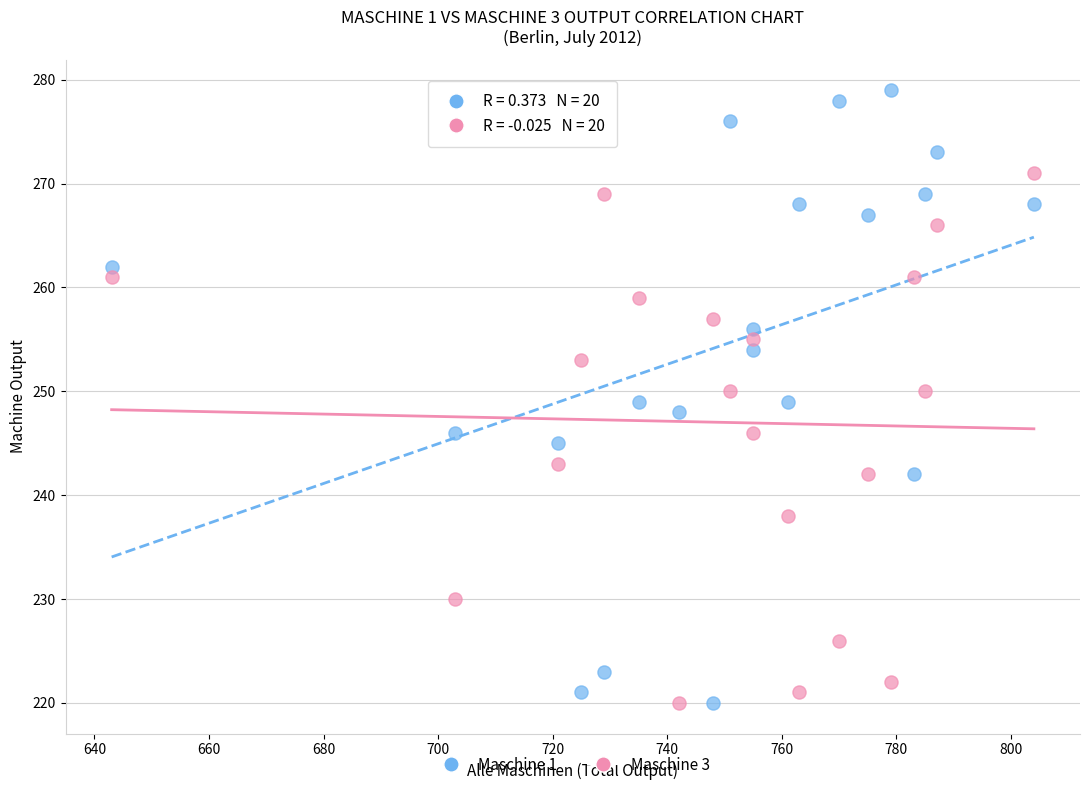

Which series has the largest Y range (max minus min)?

Maschine 1